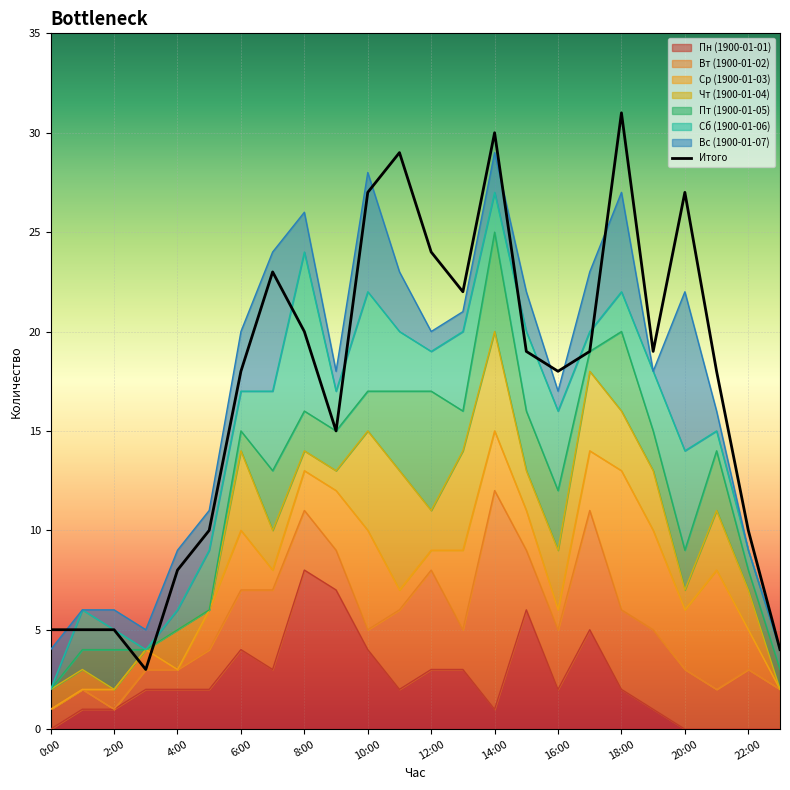

Which has a higher value, 2 or 12?

12